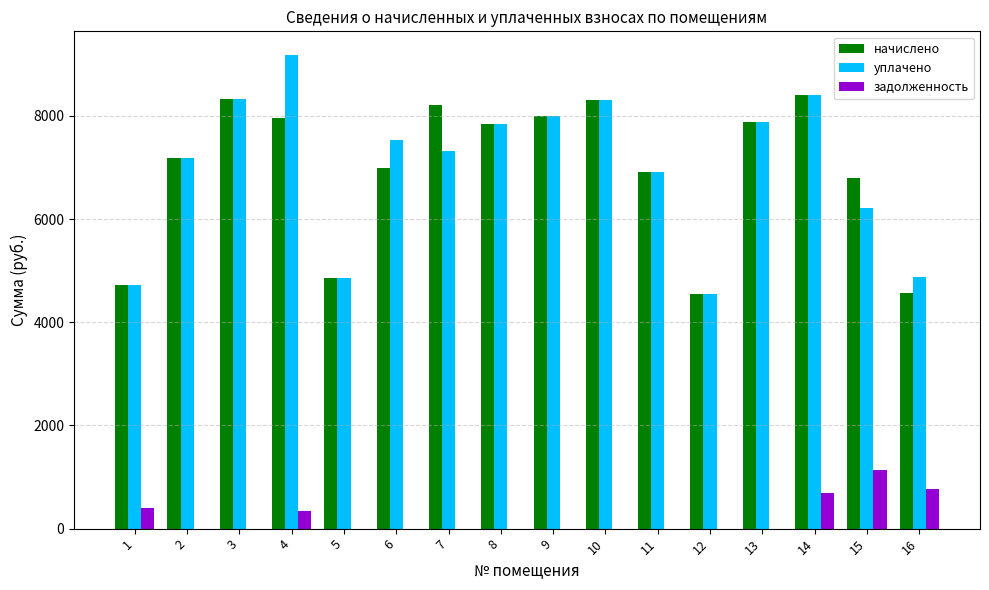

Which series has the widest spread of values?

уплачено